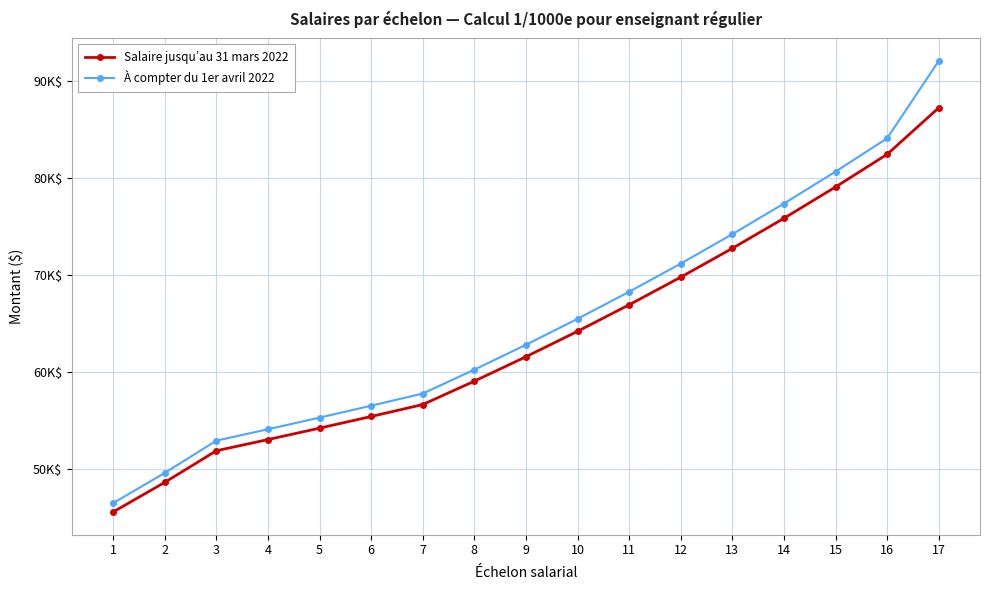

Reading left to right, what are all the values shown in this chart?

Salaire jusqu’au 31 mars 2022: 1=45615	2=48663	3=51916	4=53066	5=54241	6=55441	7=56668	8=59077	9=61588	10=64205	11=66934	12=69778	13=72744	14=75836	15=79059	16=82418	17=87206
À compter du 1er avril 2022: 1=46527	2=49636	3=52954	4=54127	5=55326	6=56550	7=57801	8=60259	9=62820	10=65489	11=68273	12=71174	13=74199	14=77353	15=80640	16=84066	17=92027